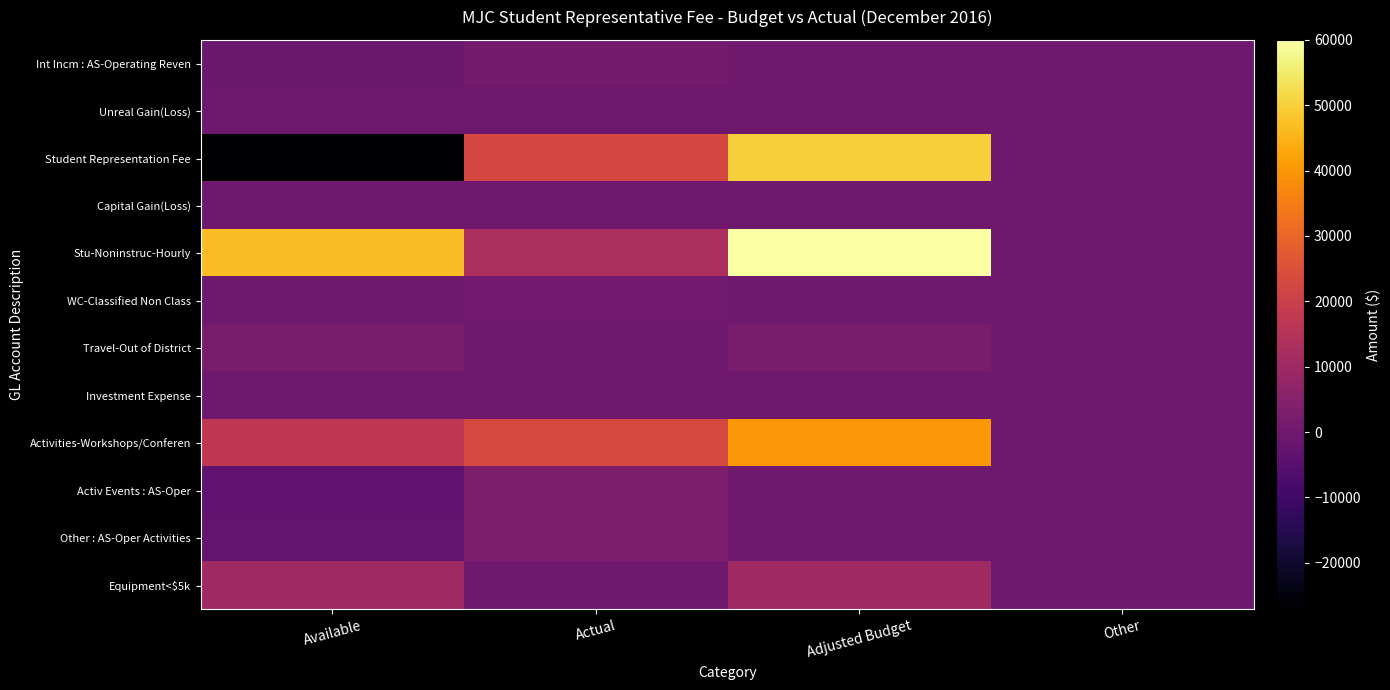

Which series has the largest total across all categories?

Stu-Noninstruc-Hourly